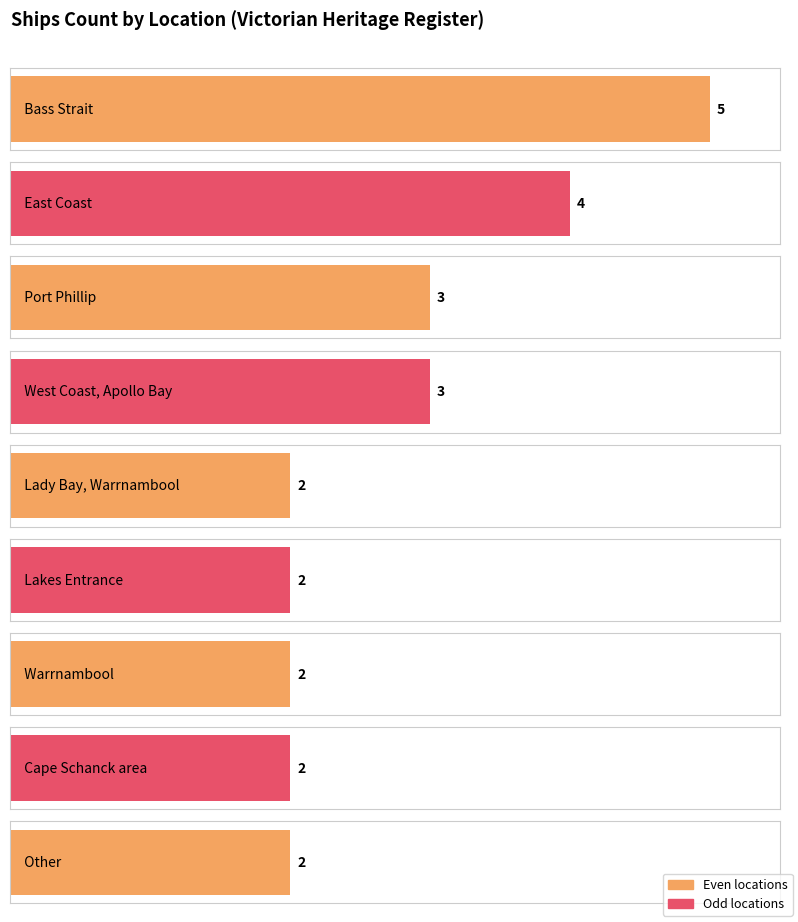

What is the ratio of the value at West Coast, Apollo Bay to the value at Port Phillip?

1.0